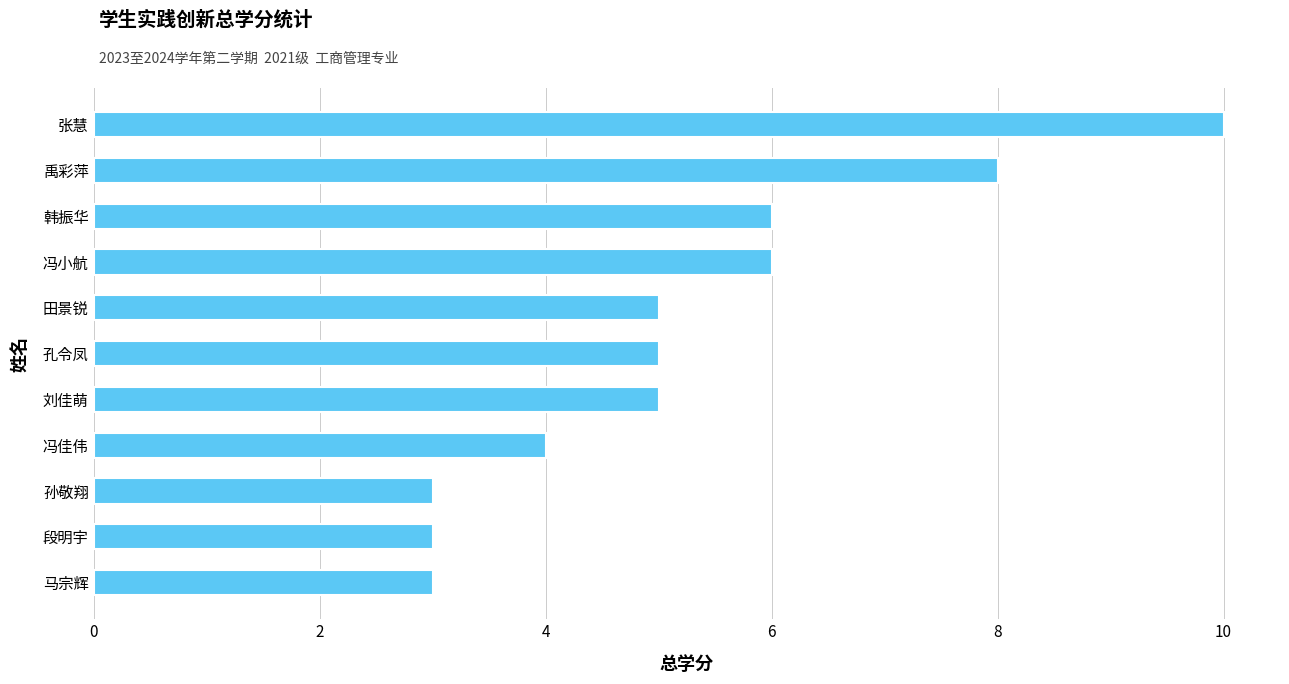

How many distinct data groups are displayed?

1